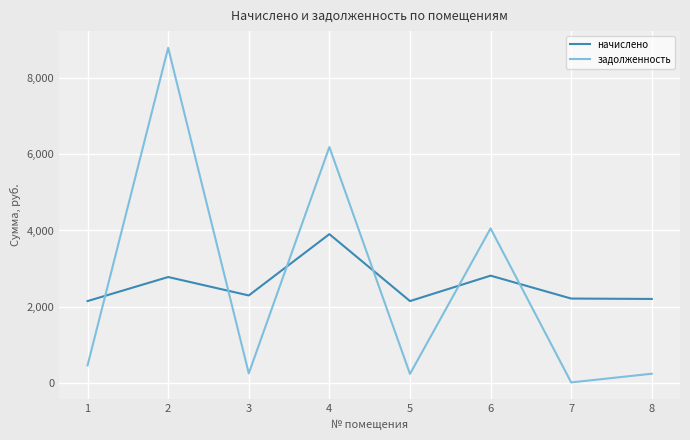

What are all the series names shown in the legend?

начислено, задолженность